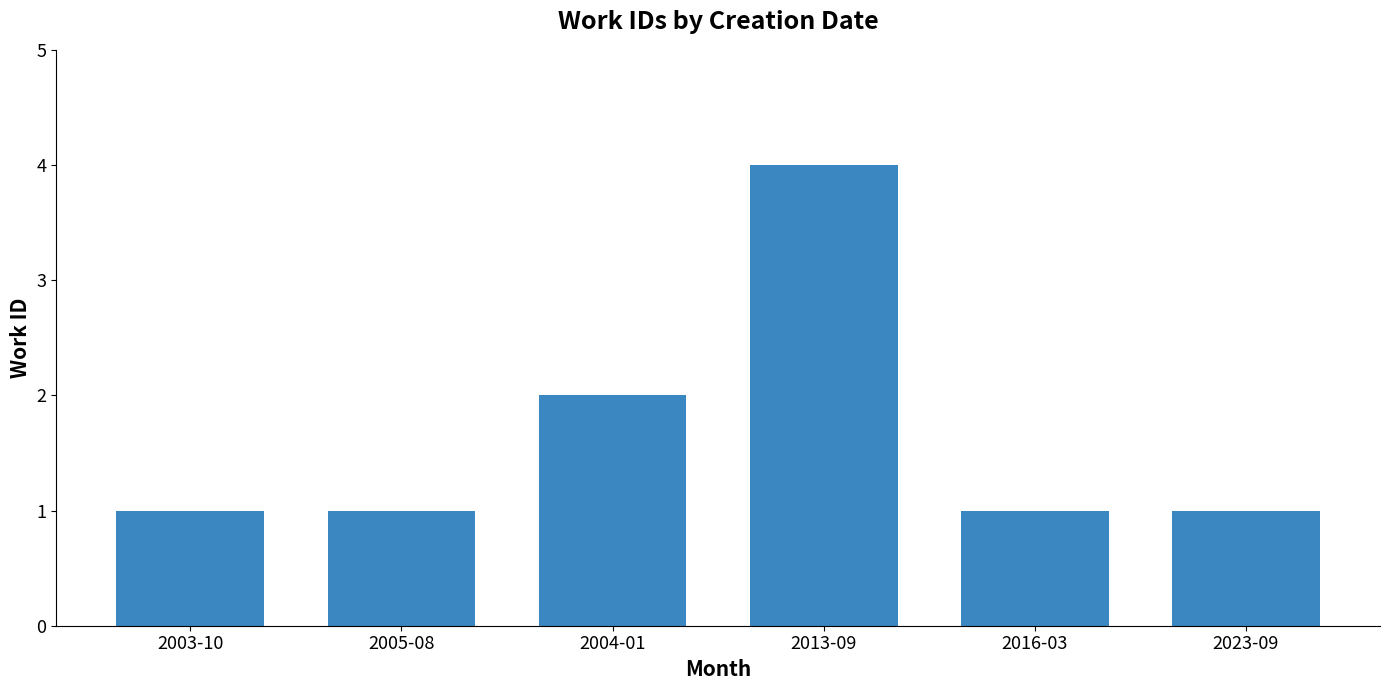

Approximately how many times larger is the value at 2005-08 compared to 2023-09?

1.0